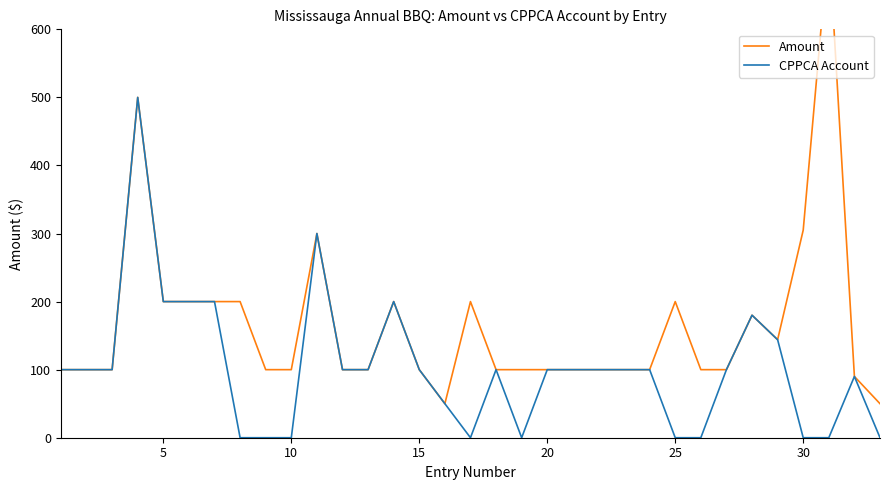

The CPPCA Account series shows 0 at 30. True or false?

True